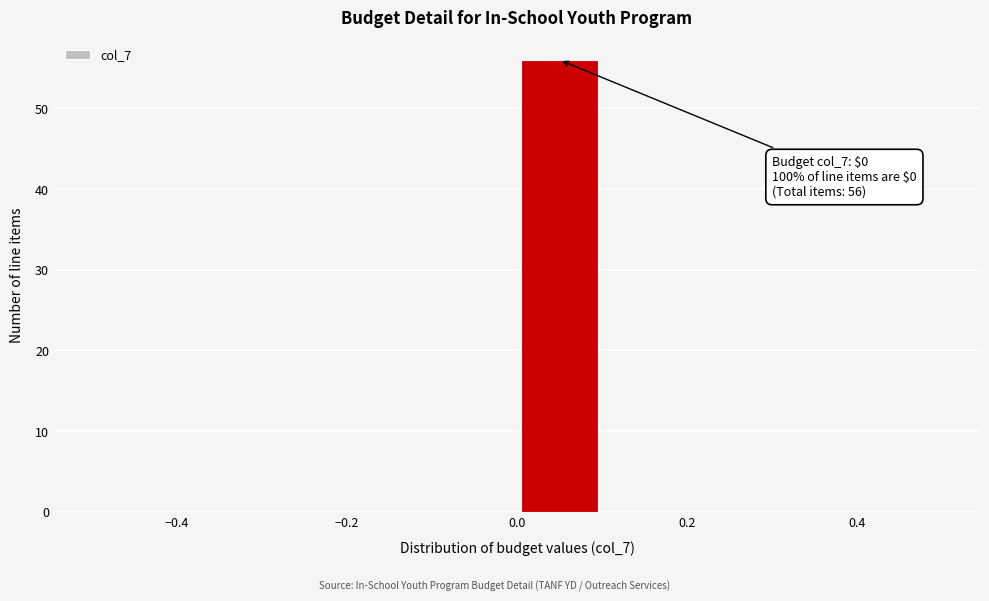

Over which range of the x-axis is the bar tallest?

0.0 to 0.1